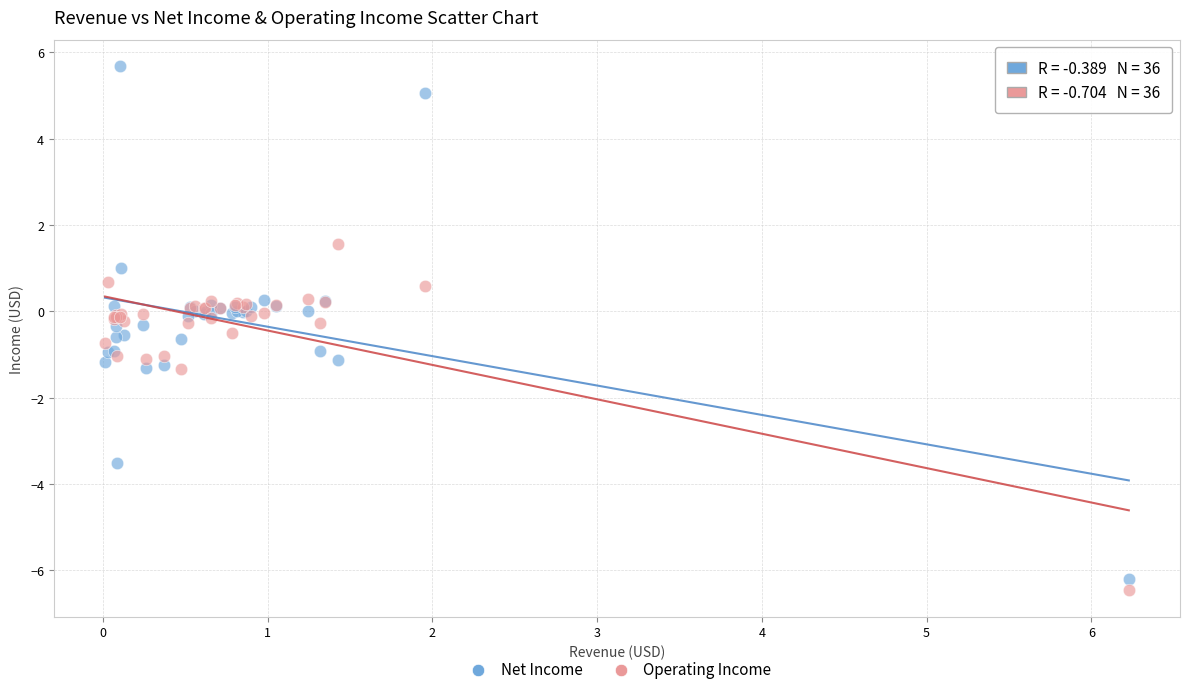

Which series reaches the maximum Y coordinate?

Net Income